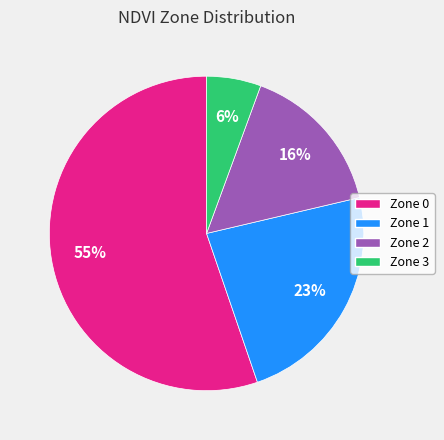

What is the smallest slice in the pie chart?

Zone 3